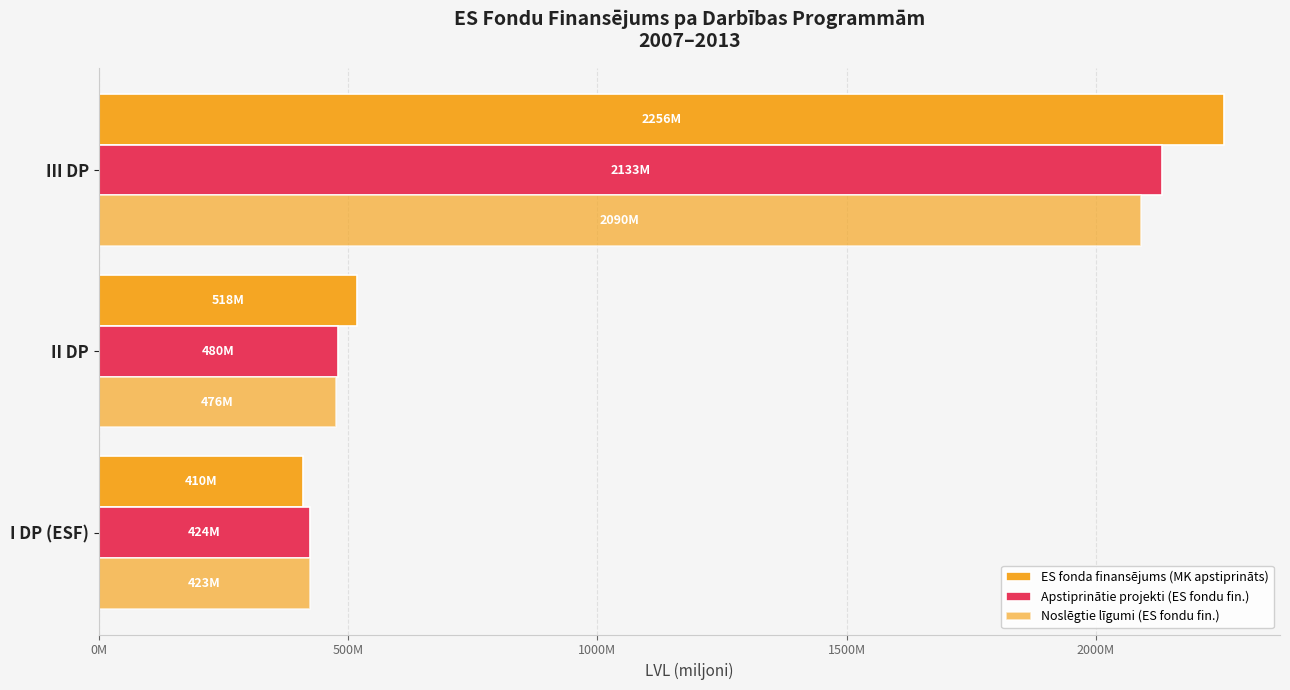

What is the sum of all ES fonda finansējums (MK apstiprināts) values?

3184016716.0